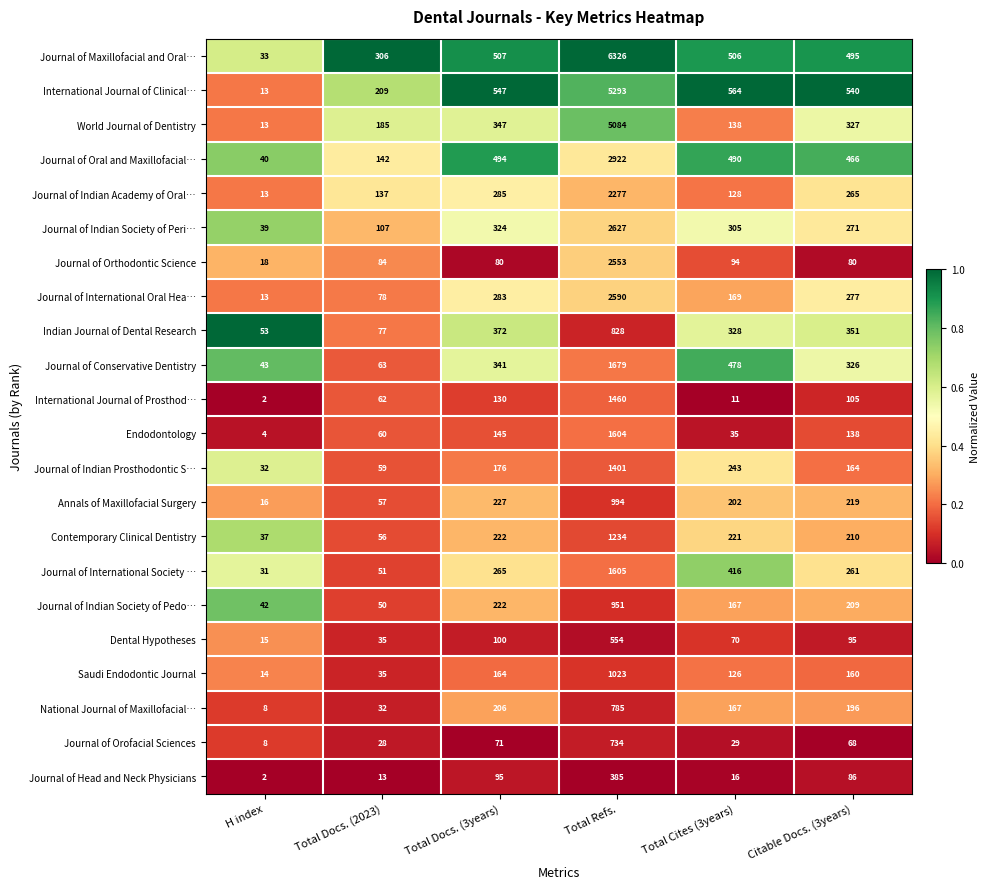

True or false: Journal of International Society … has a value of 261 at Citable Docs. (3years).

True